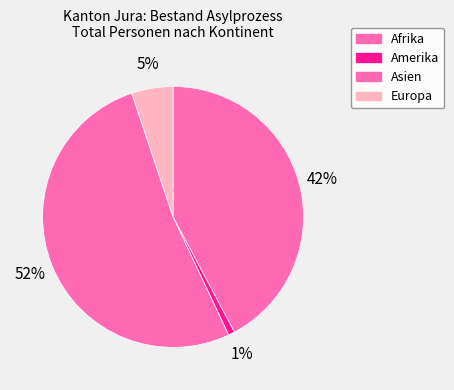

Count the number of slices in the pie.

4